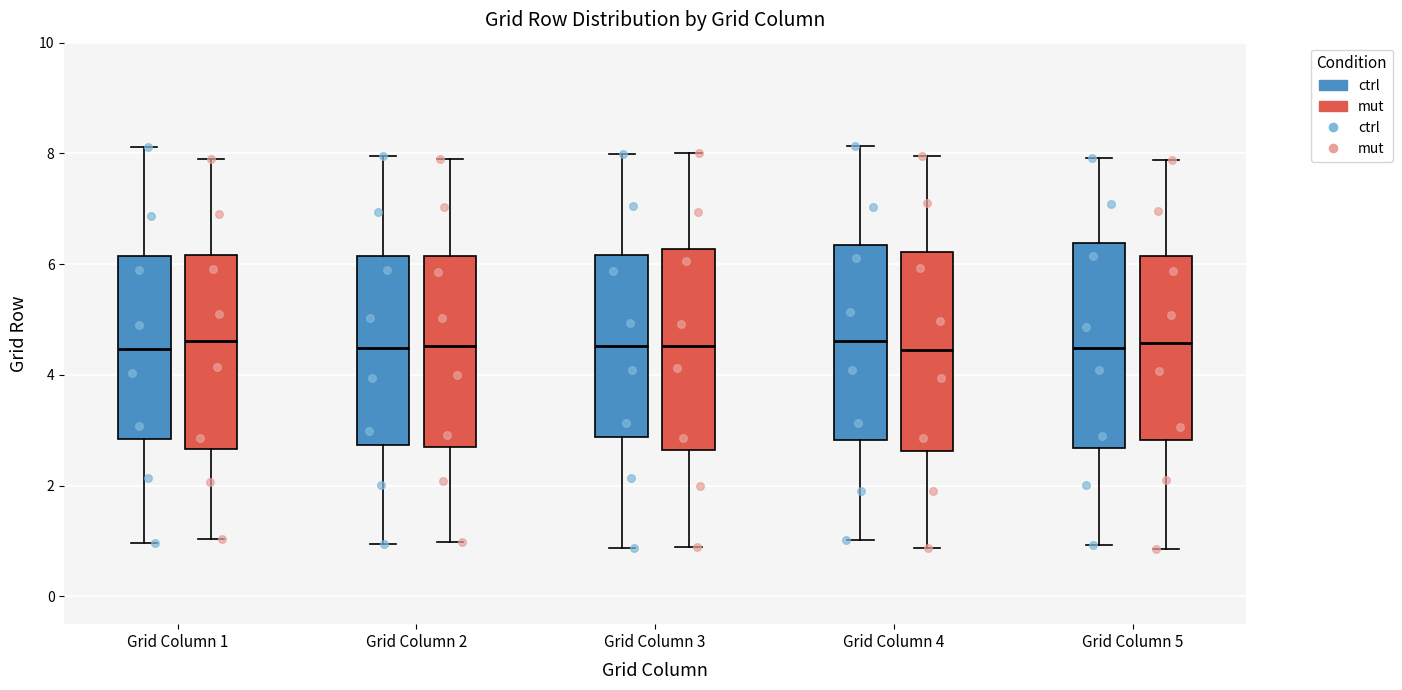

Reading left to right, read every box against the y-axis: the position of its median line, the range the box covers, and the ends of its whiskers. The values are not printed on the chart, so give them approximately, as read against the axis.

Grid Column 1 (ctrl): median 4.4, box 2.8 to 6.2, whiskers 1.0 to 8.2
Grid Column 1 (mut): median 4.6, box 2.6 to 6.2, whiskers 1.0 to 8.0
Grid Column 2 (ctrl): median 4.4, box 2.8 to 6.2, whiskers 1.0 to 8.0
Grid Column 2 (mut): median 4.6, box 2.8 to 6.2, whiskers 1.0 to 8.0
Grid Column 3 (ctrl): median 4.6, box 2.8 to 6.2, whiskers 0.8 to 8.0
Grid Column 3 (mut): median 4.6, box 2.6 to 6.2, whiskers 0.8 to 8.0
Grid Column 4 (ctrl): median 4.6, box 2.8 to 6.4, whiskers 1.0 to 8.2
Grid Column 4 (mut): median 4.4, box 2.6 to 6.2, whiskers 0.8 to 8.0
Grid Column 5 (ctrl): median 4.4, box 2.6 to 6.4, whiskers 1.0 to 8.0
Grid Column 5 (mut): median 4.6, box 2.8 to 6.2, whiskers 0.8 to 7.8